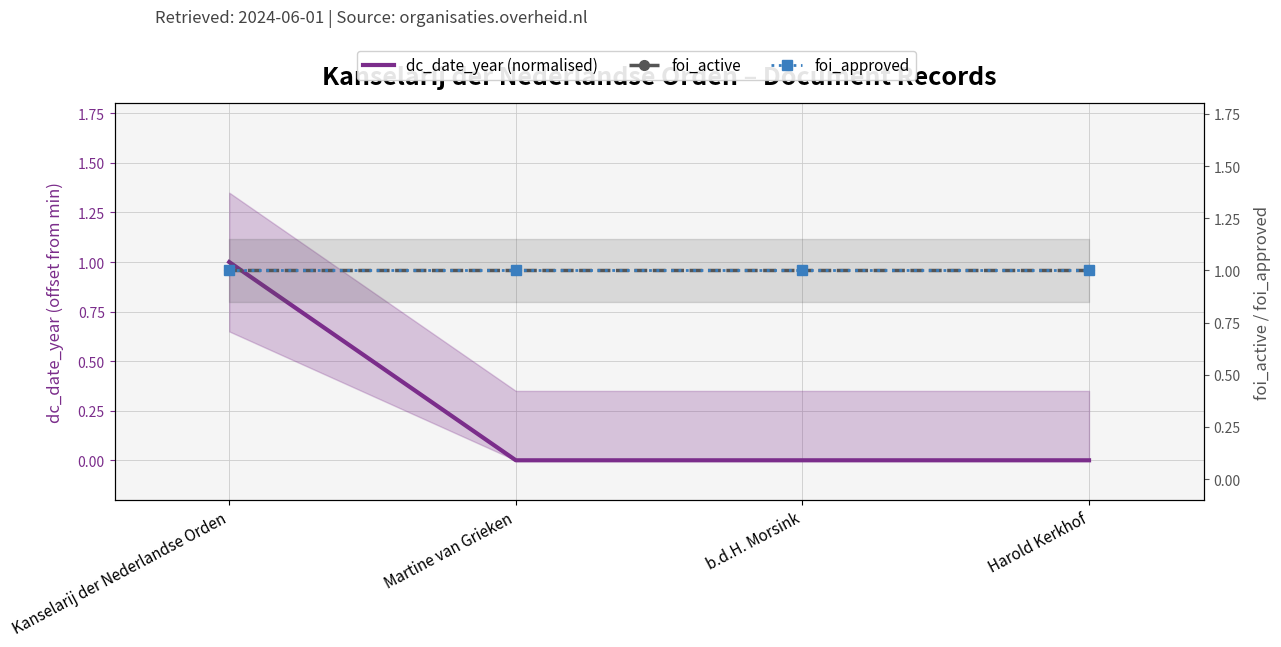

What is the total value across all series at Martine van Grieken?

2